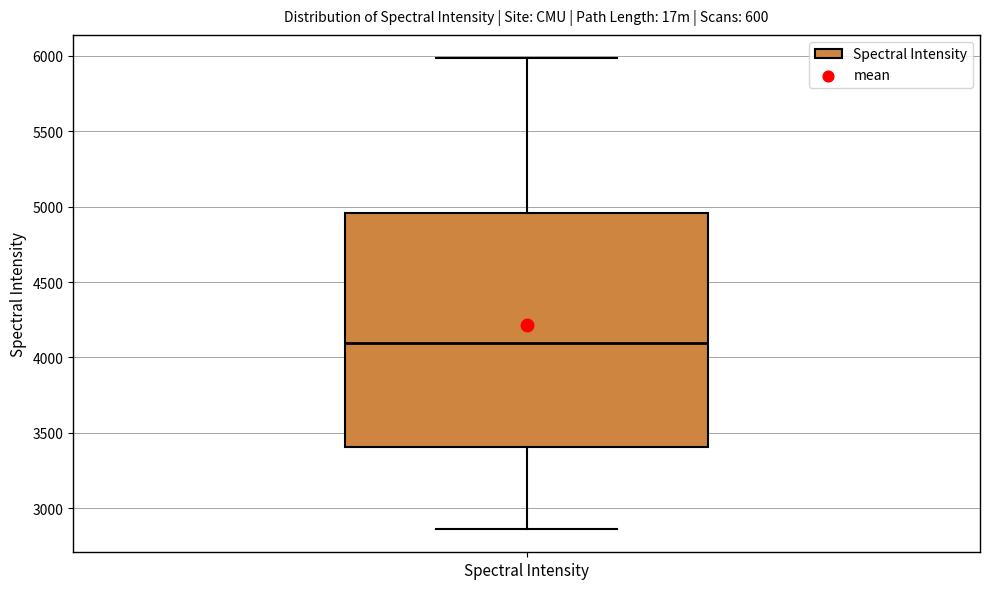

Where is the lower edge of the box for Spectral Intensity on the y-axis? The values are not printed on the chart, so give them approximately, as read against the axis.

3400